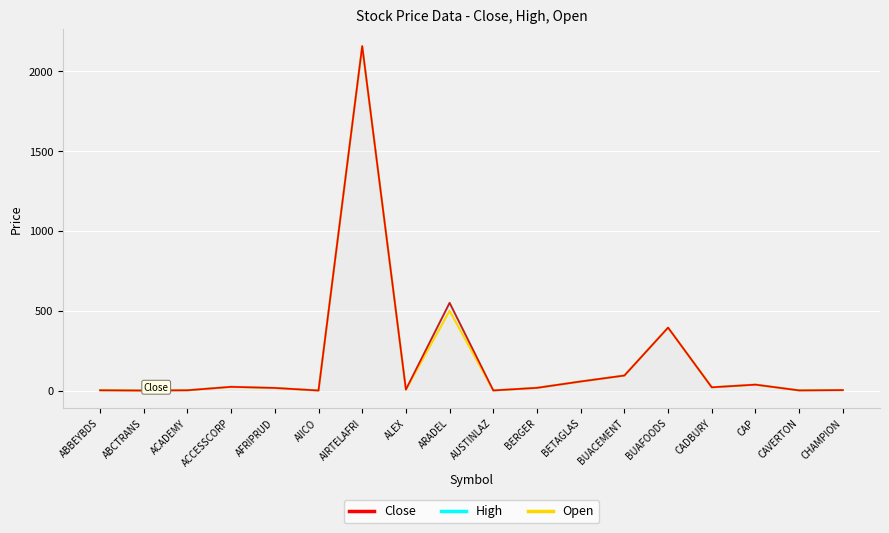

How many series are shown in this chart?

3